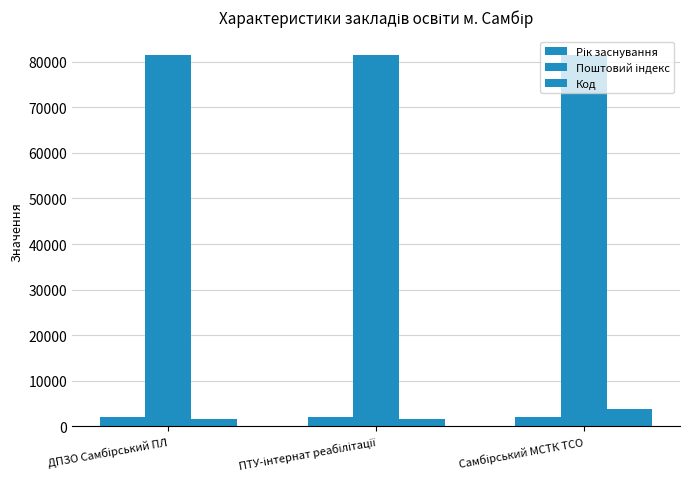

How many groups of bars are there?

3